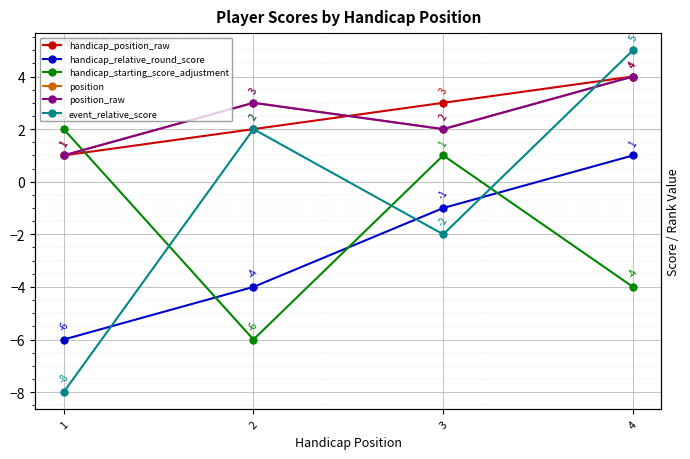

Is the value of event_relative_score at 3 greater than the value of handicap_starting_score_adjustment at 2?

Yes